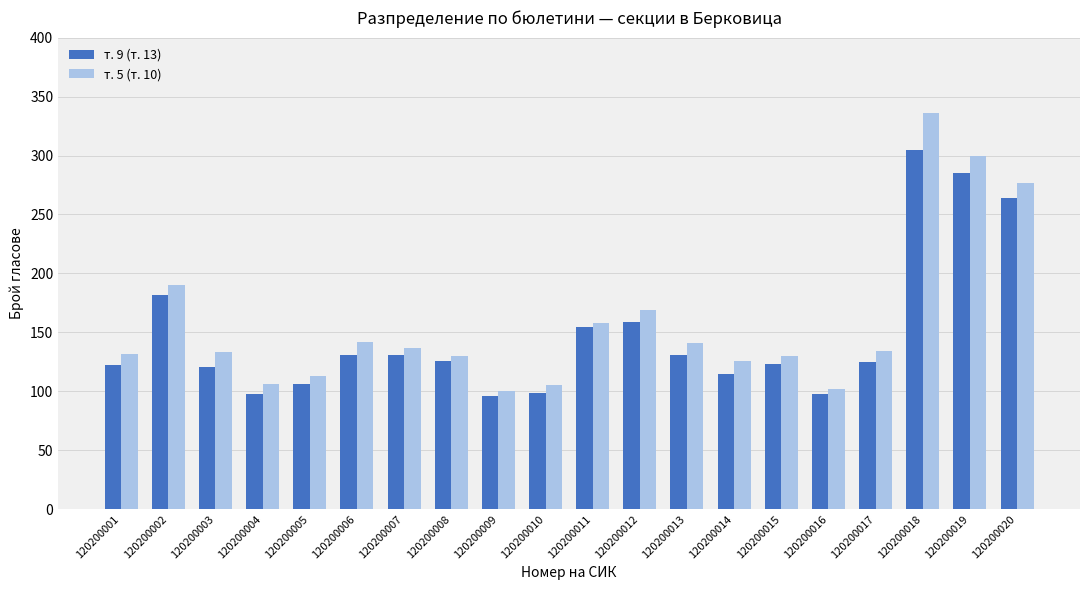

True or false: т. 5 (т. 10) has a value of 138 at 120200009.

False